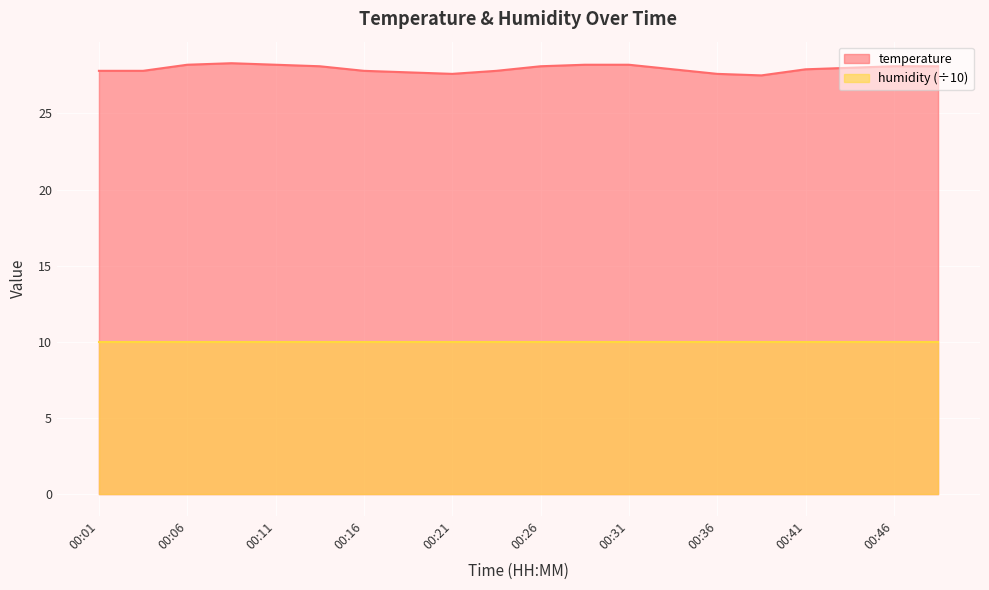

What is the ratio of the value at 00:14 to the value at 00:23?

1.0